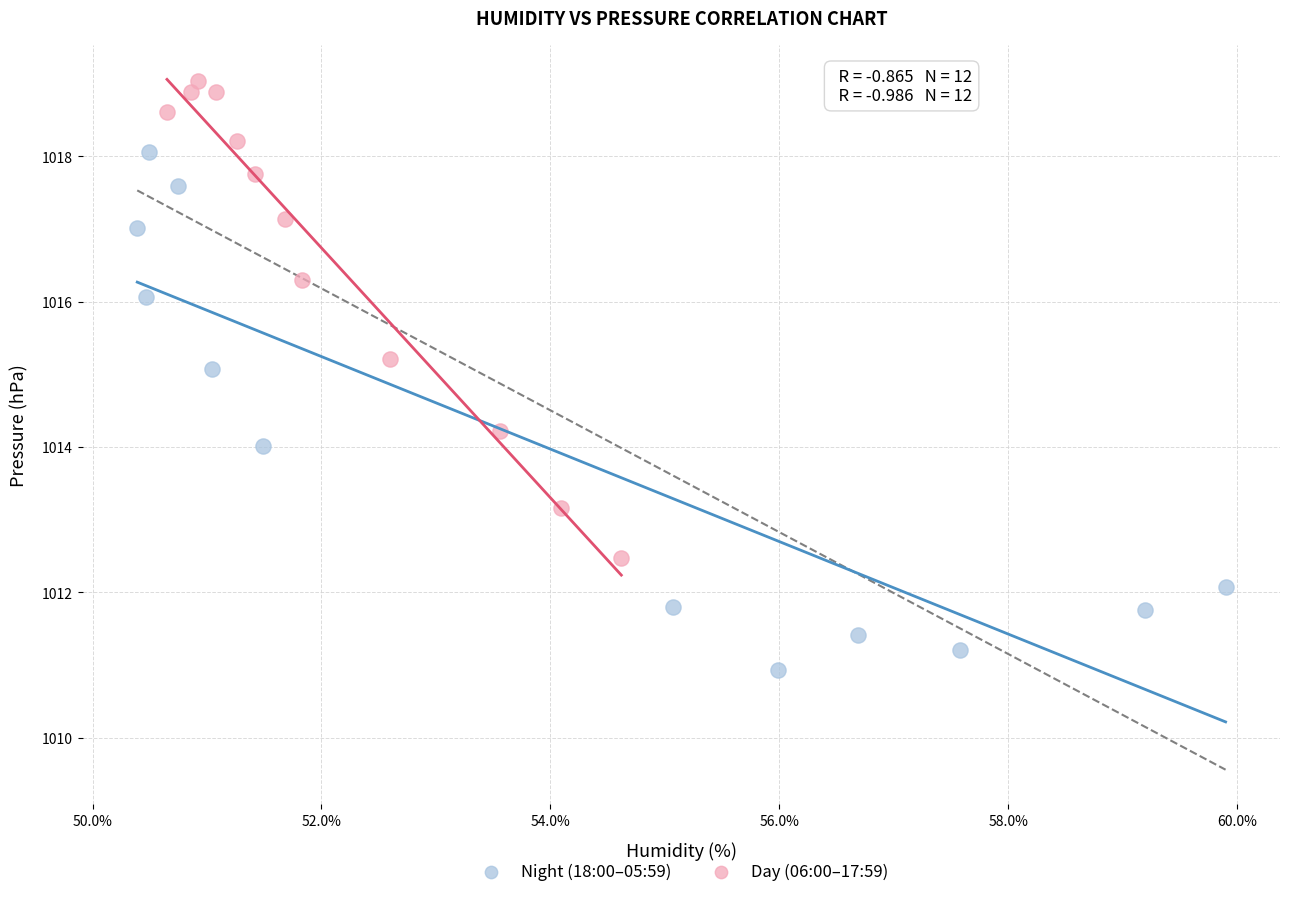

Which series has the widest spread of Y values?

Night (18:00–05:59)